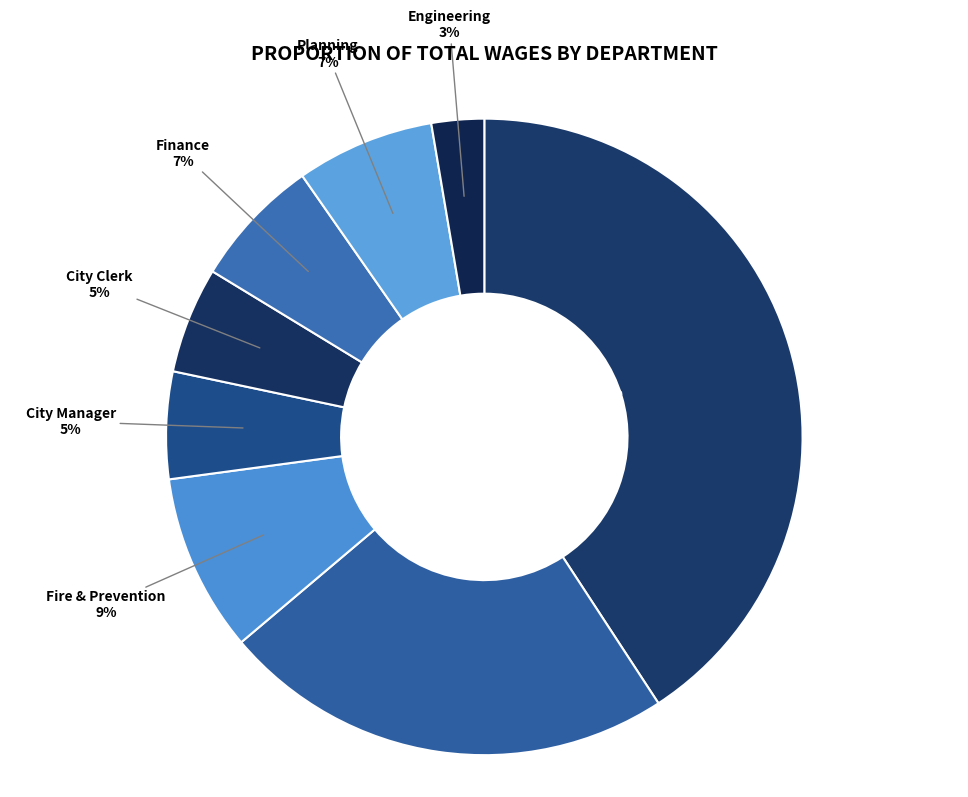

Combined, do Engineering and Planning account for over 50%?

No